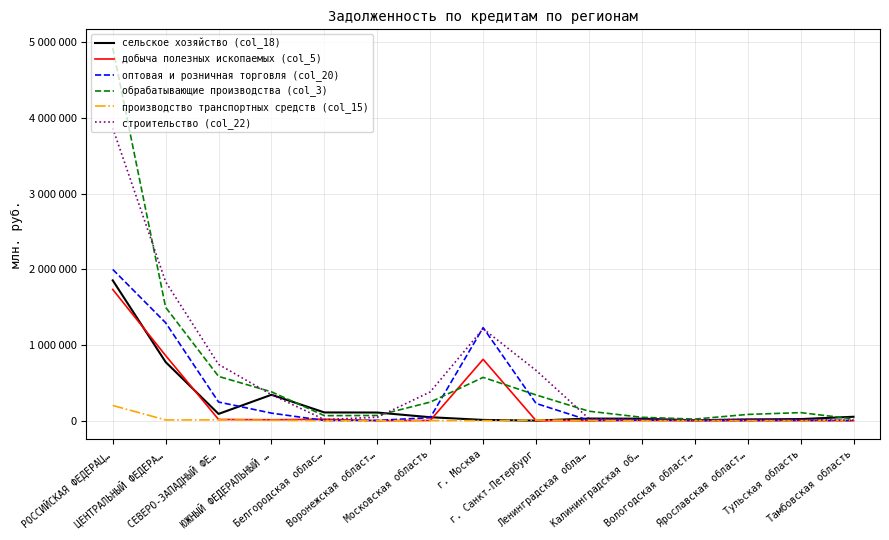

Where is the first local maximum for производство транспортных средств (col_15)?

СЕВЕРО-ЗАПАДНЫЙ ФЕ…